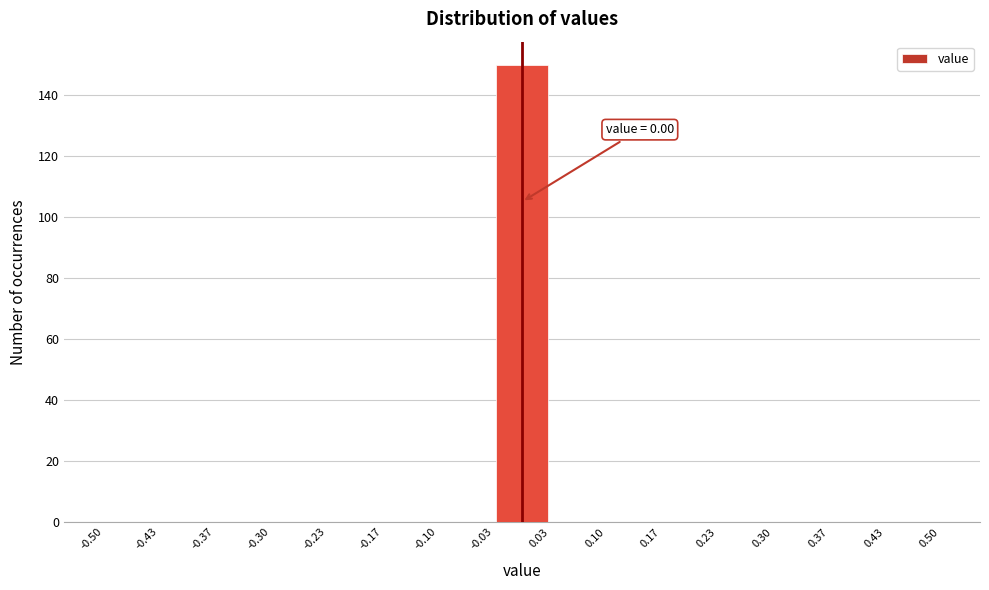

Which range on the x-axis has the tallest bar?

-0.03 to 0.03